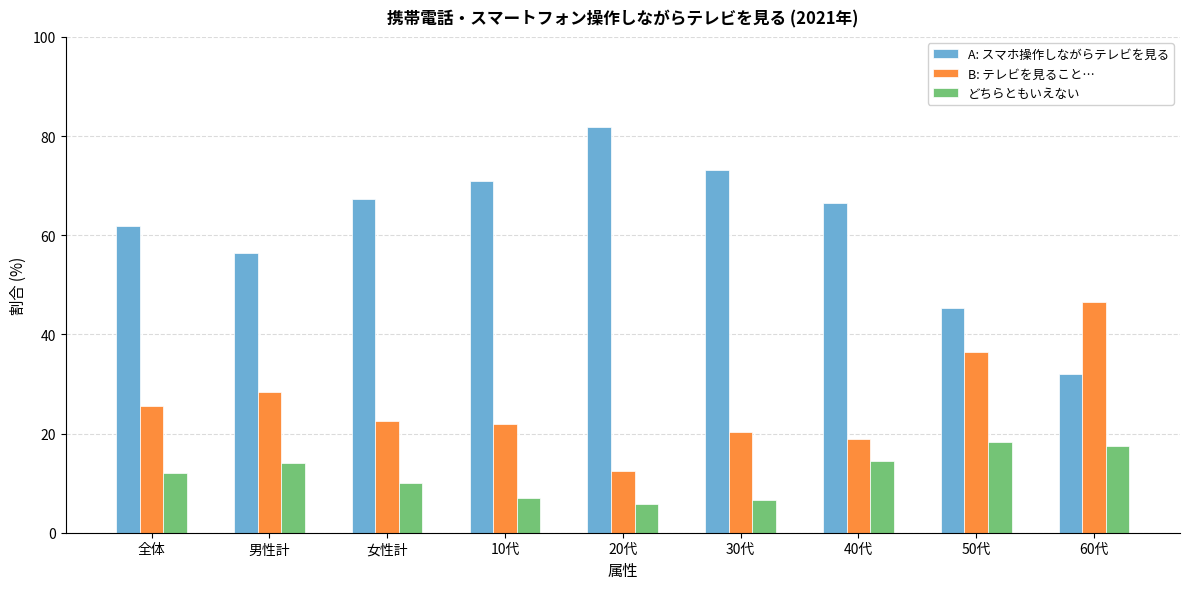

Reading right to left, transcribe all the data shown in this chart.

A: スマホ操作しながらテレビを見る: 32.0	45.3	66.6	73.1	81.8	71.0	67.3	56.5	61.8
B: テレビを見ること…: 46.6	36.5	18.9	20.3	12.5	22.0	22.6	28.4	25.5
どちらともいえない: 17.5	18.2	14.4	6.6	5.7	7.0	10.0	14.0	12.1